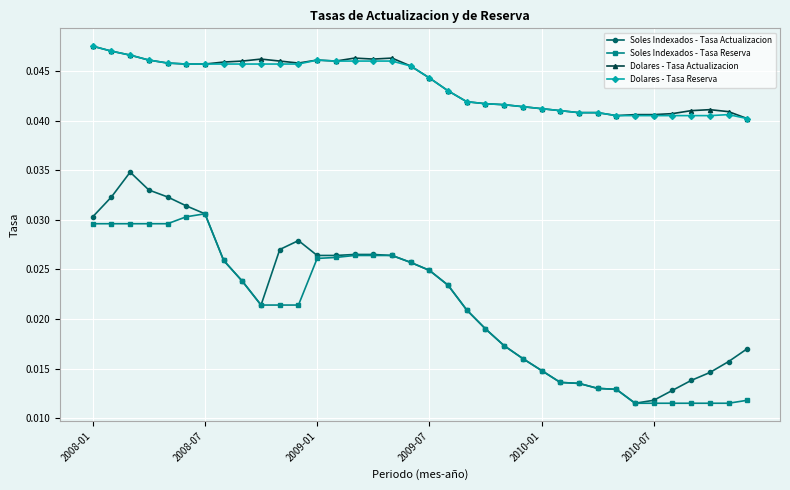

Which series has the largest range (max minus min)?

Soles Indexados - Tasa Actualizacion